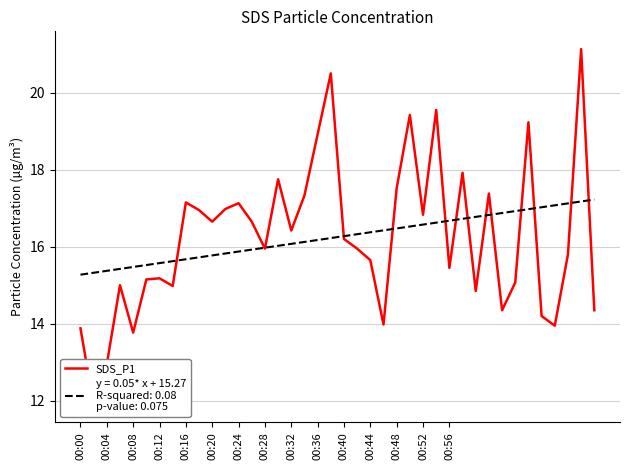

Does the chart display data point markers on the line(s)?

No